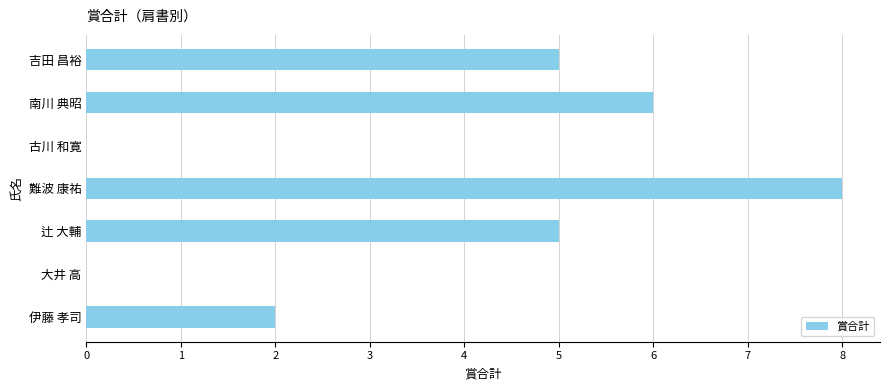

Between 伊藤 孝司 and 古川 和寛, which is larger?

伊藤 孝司